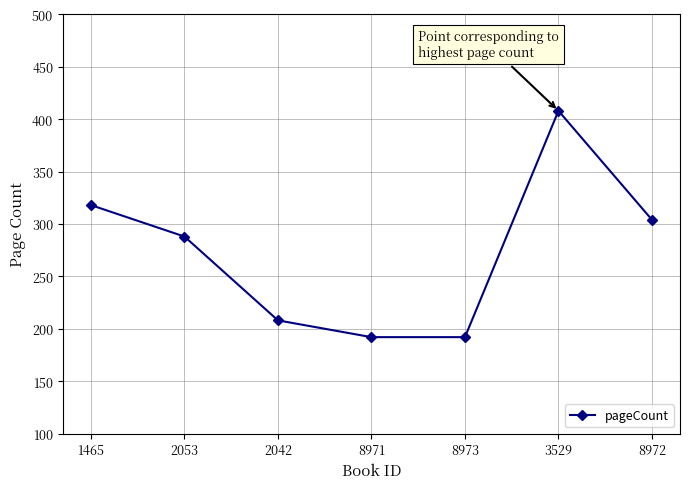

What is the label of the 2nd point from the left?

2053